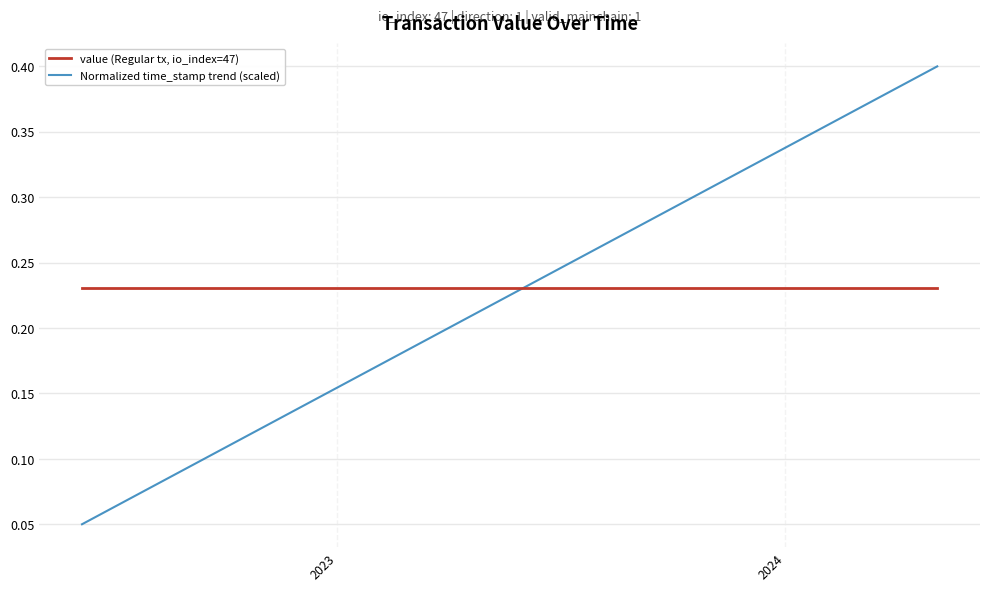

Rank the series by their maximum value, from highest to lowest.

Normalized time_stamp trend (scaled), value (Regular tx, io_index=47)